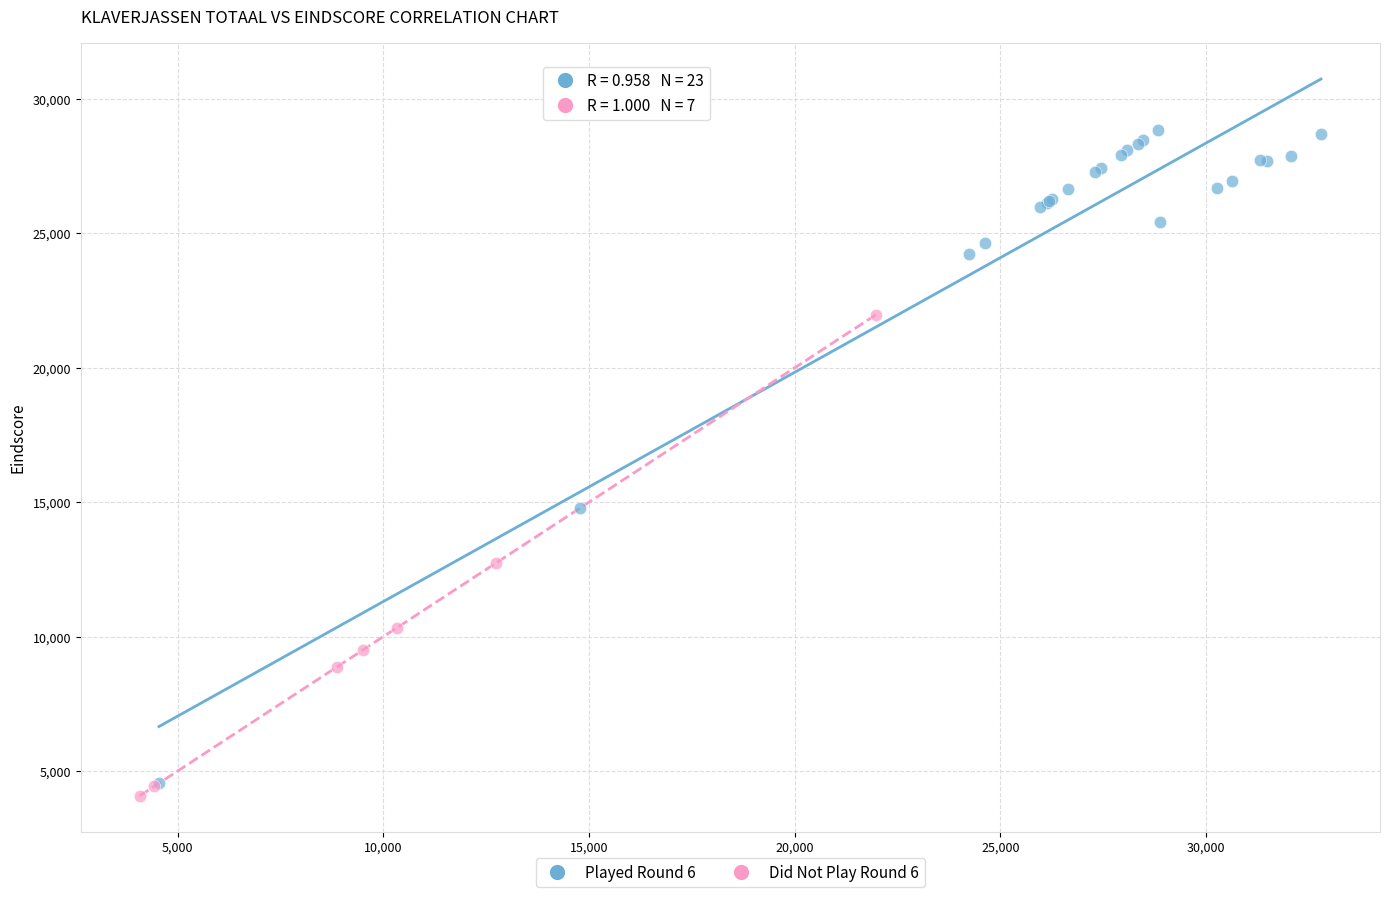

Which series has the largest Y range (max minus min)?

Played Round 6